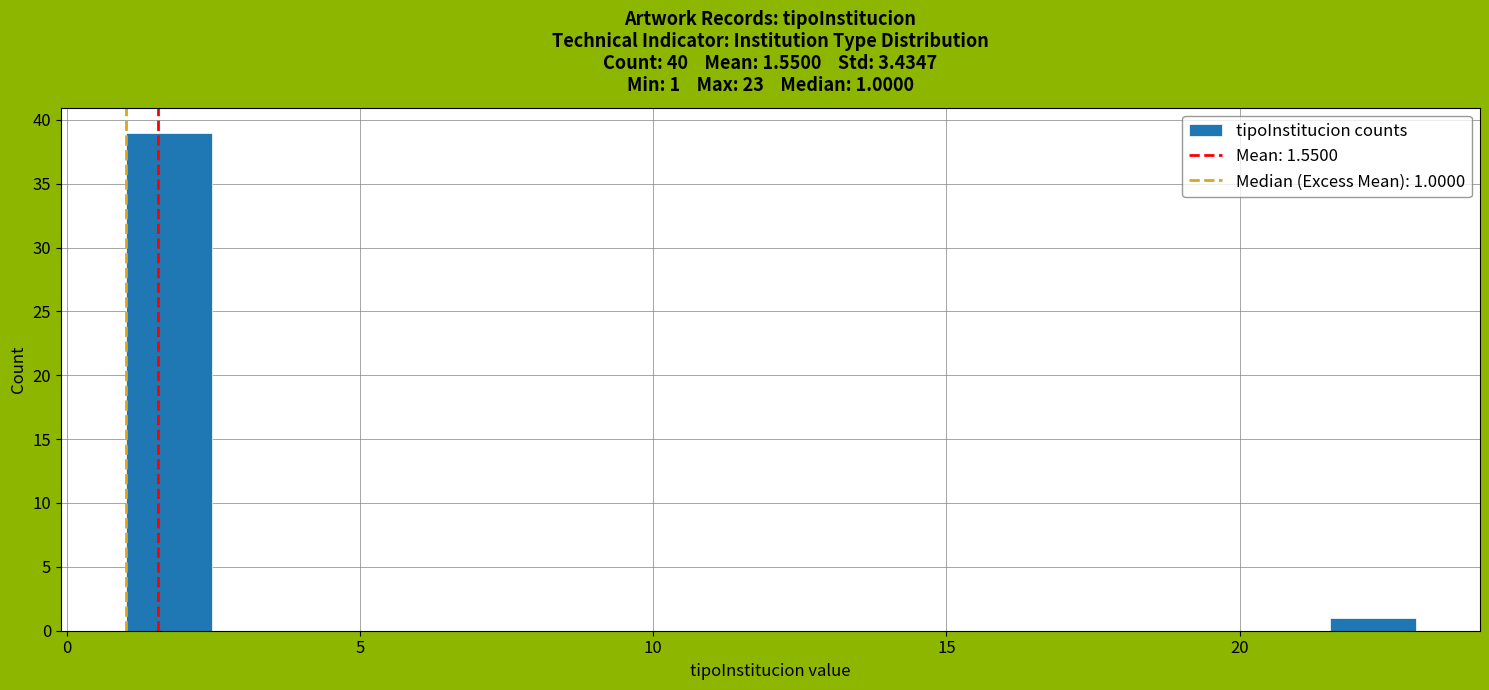

Read against the x-axis, roughly where is the centre of the tallest bar?

1.5